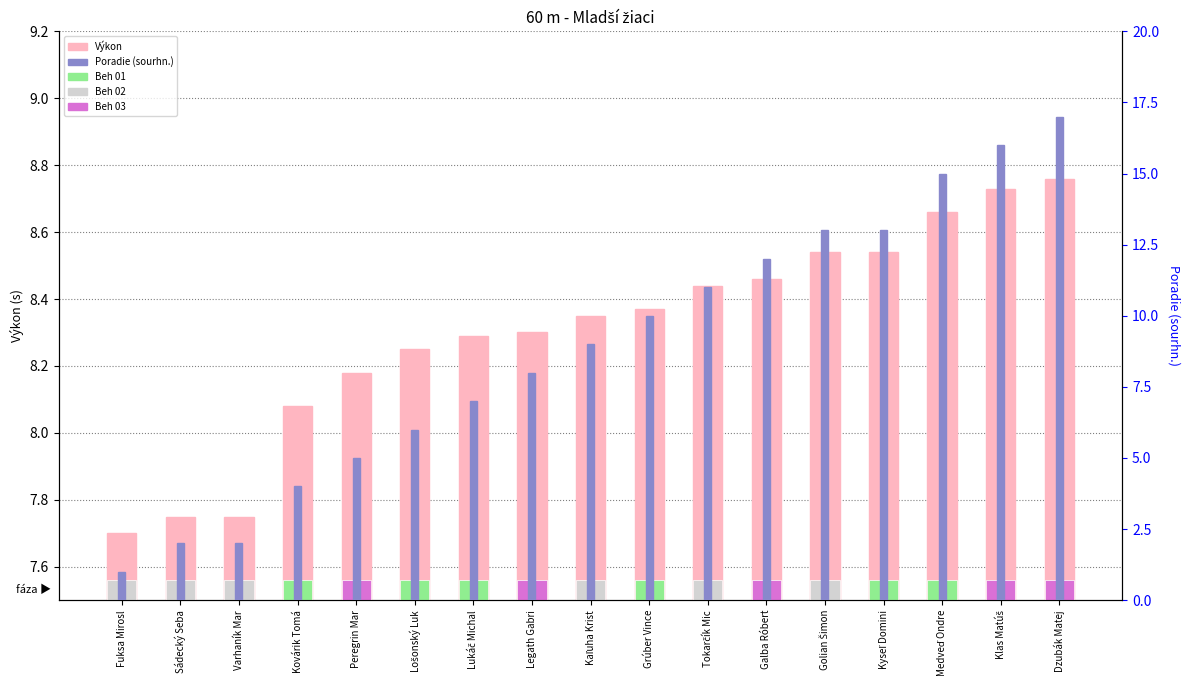

At how many categories does at least one series exceed 7?

17